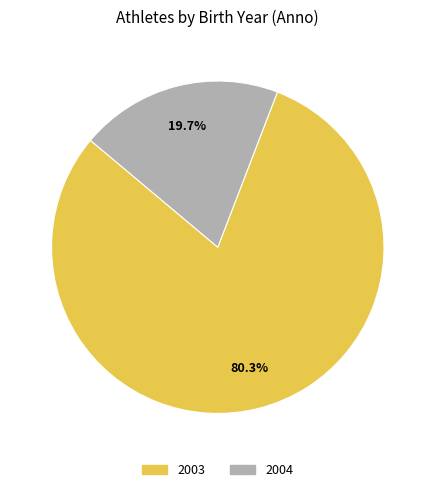

Which category has the biggest portion of the pie?

2003